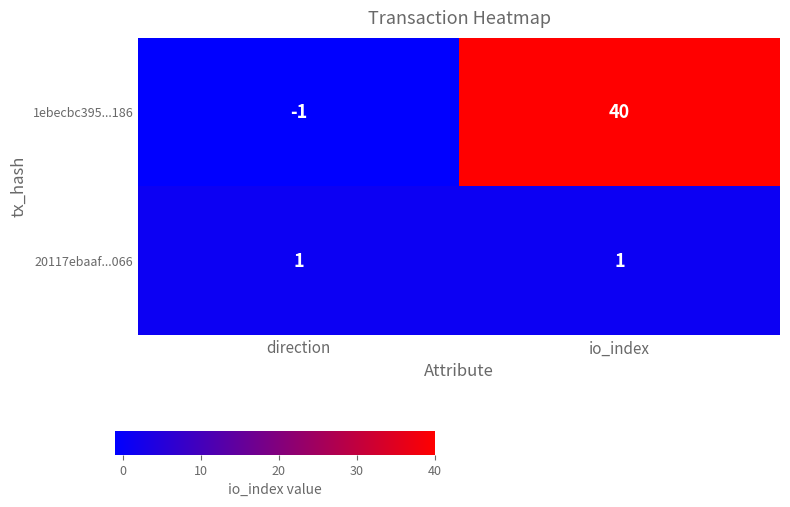

Reading left to right, extract all data points from this chart.

1ebecbc395...186: -1	40
20117ebaaf...066: 1	1